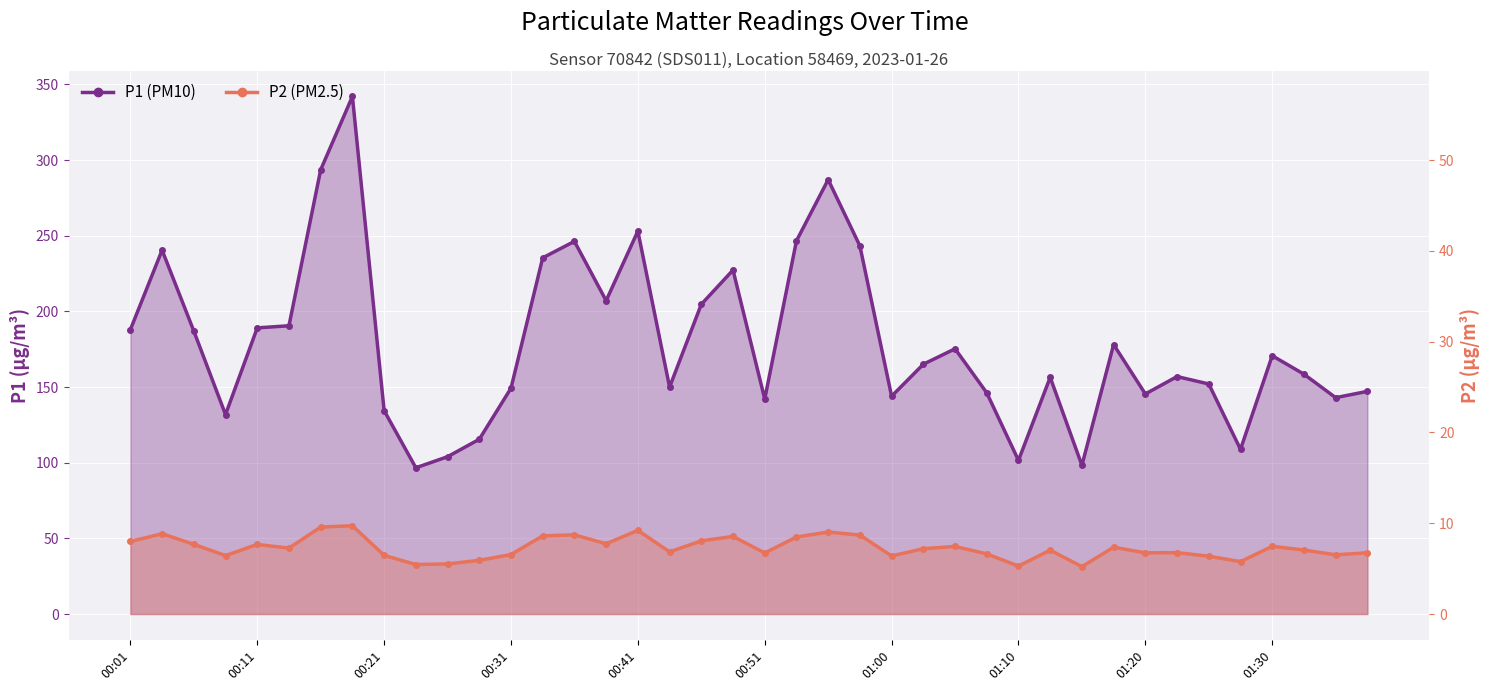

At which label does P1 (PM10) first exceed 165?

00:01